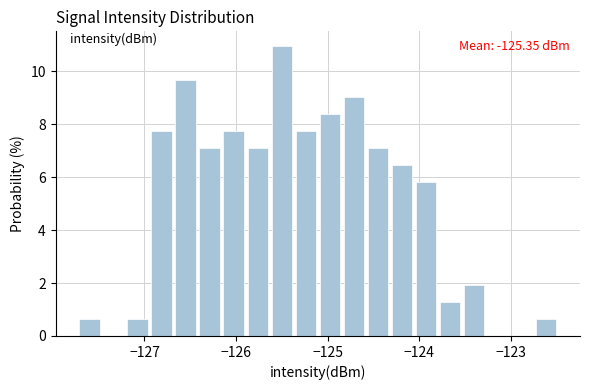

Around what value on the x-axis is the tallest bar? Give the approximate position of its centre, as read against the axis.

-125.5